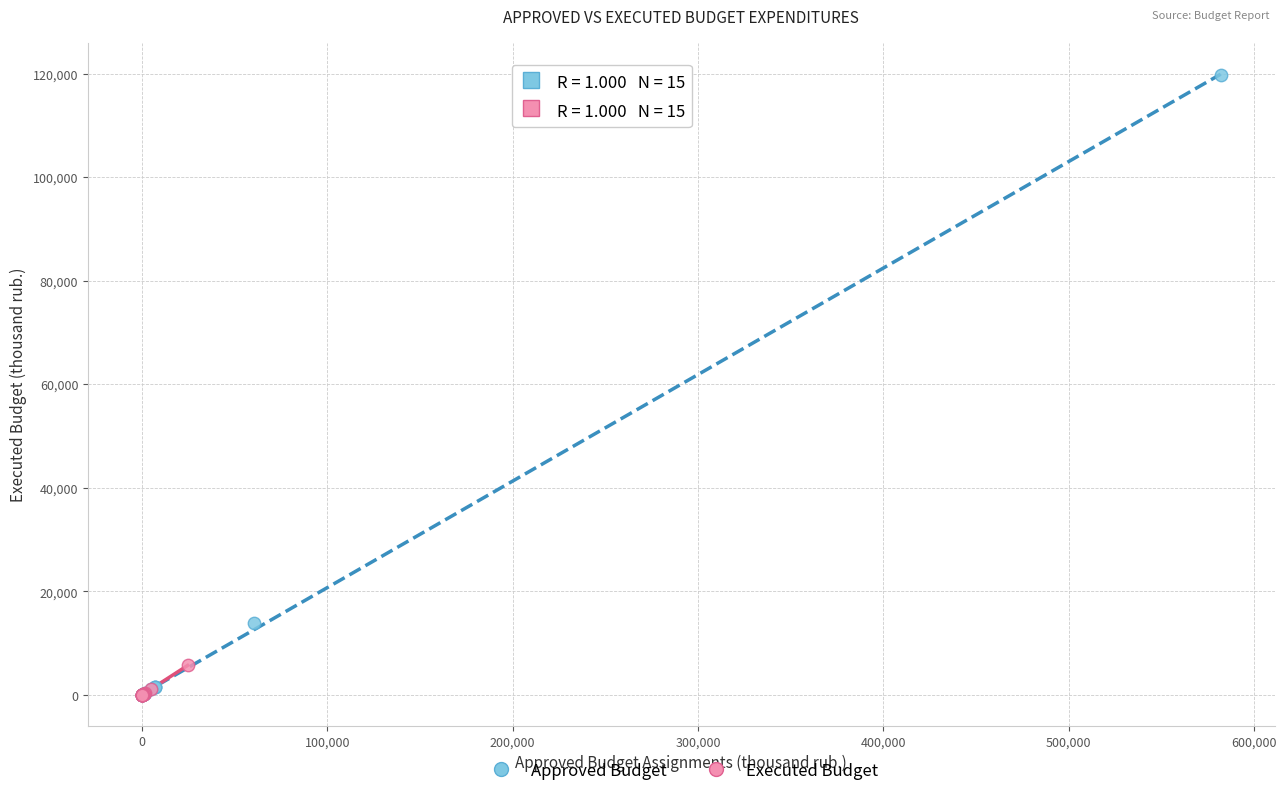

Which series reaches the maximum Y coordinate?

Approved Budget